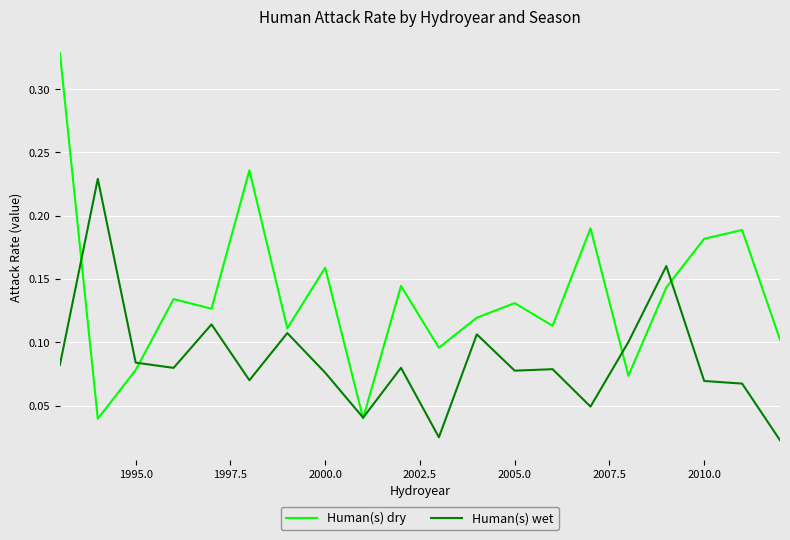

List the series in order of their peak value, highest first.

Human(s) dry, Human(s) wet